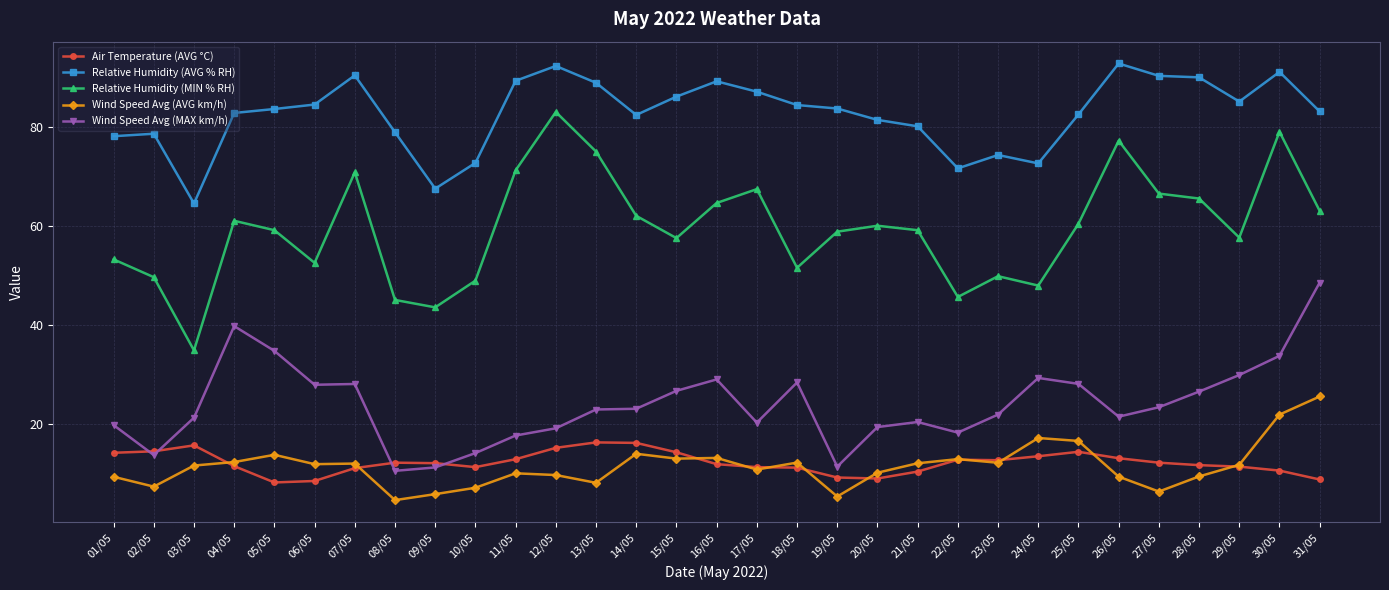

What is the difference between the maximum and minimum values in the Air Temperature (AVG °C) series?

8.1